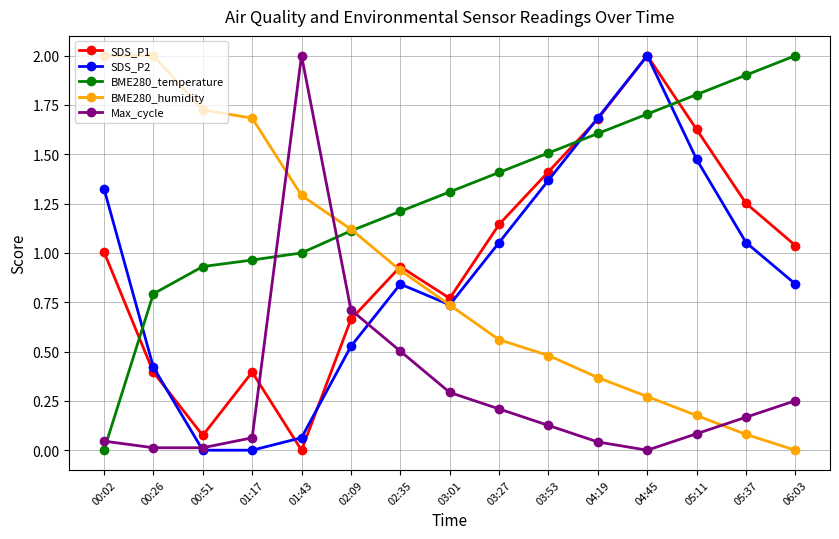

True or false: SDS_P1 has a value of 0.9 at 02:35.

True